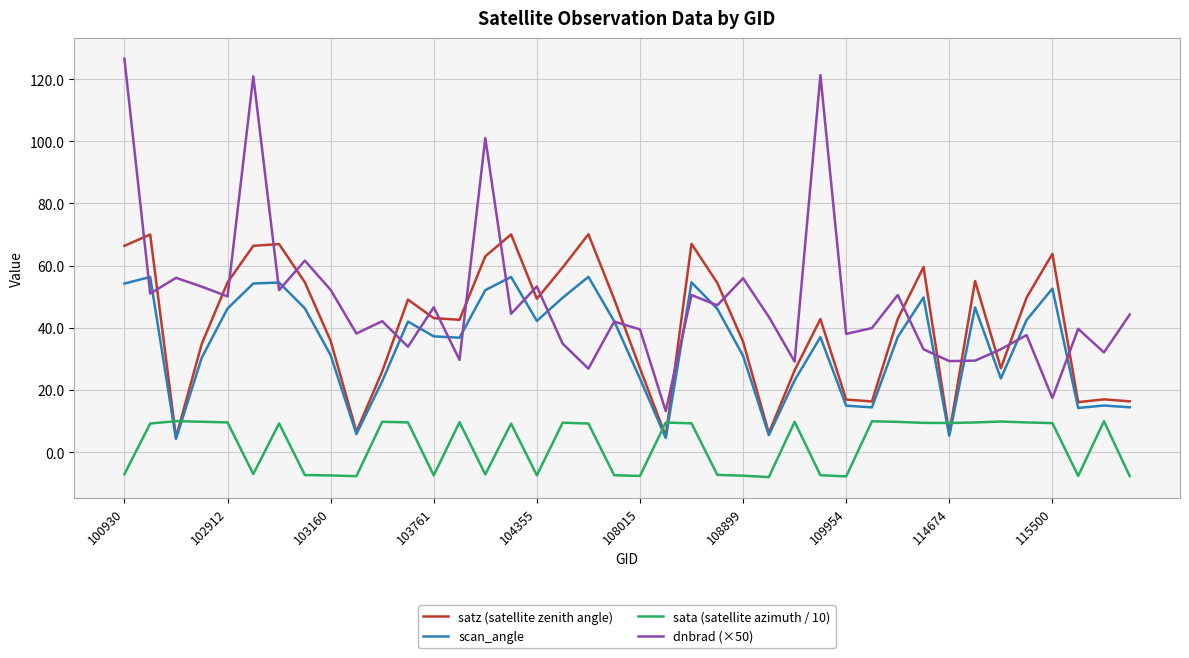

True or false: satz (satellite zenith angle) and dnbrad (×50) cross at least once.

True